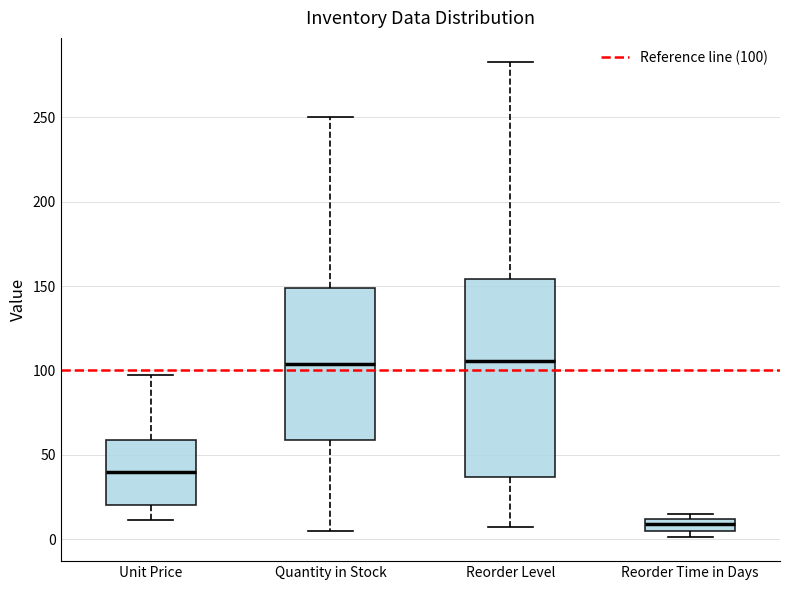

Where is the upper edge of the box for Quantity in Stock on the y-axis? The values are not printed on the chart, so give them approximately, as read against the axis.

150